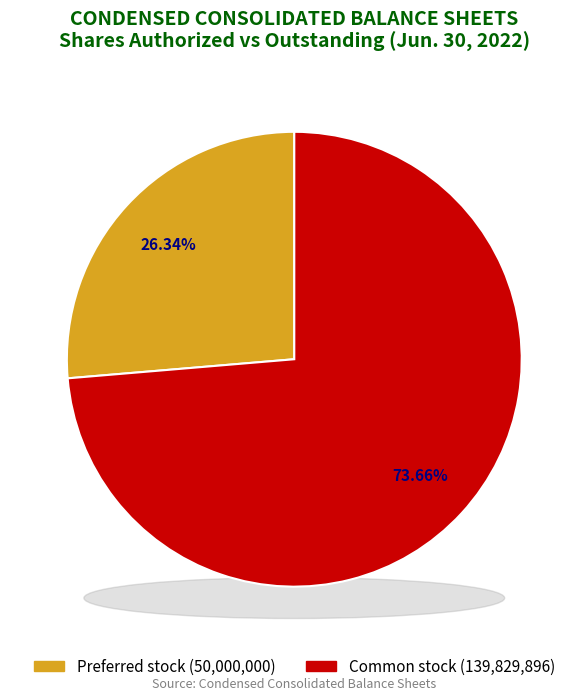

How many segments does this pie chart have?

2